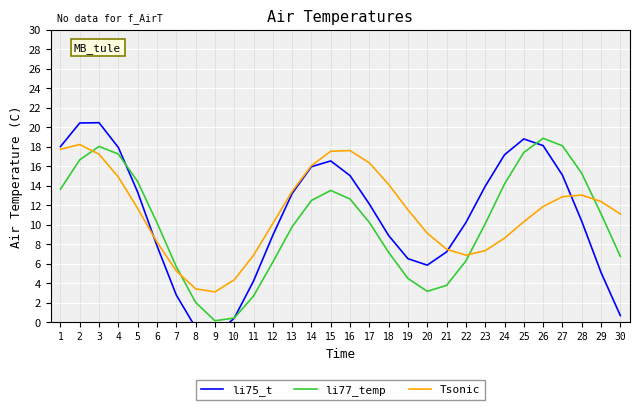

Between which two adjacent categories do li77_temp and li75_t first intersect?

4 and 5